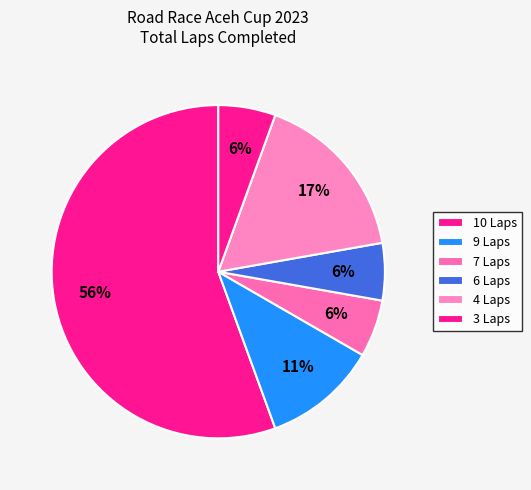

Count the number of slices in the pie.

6